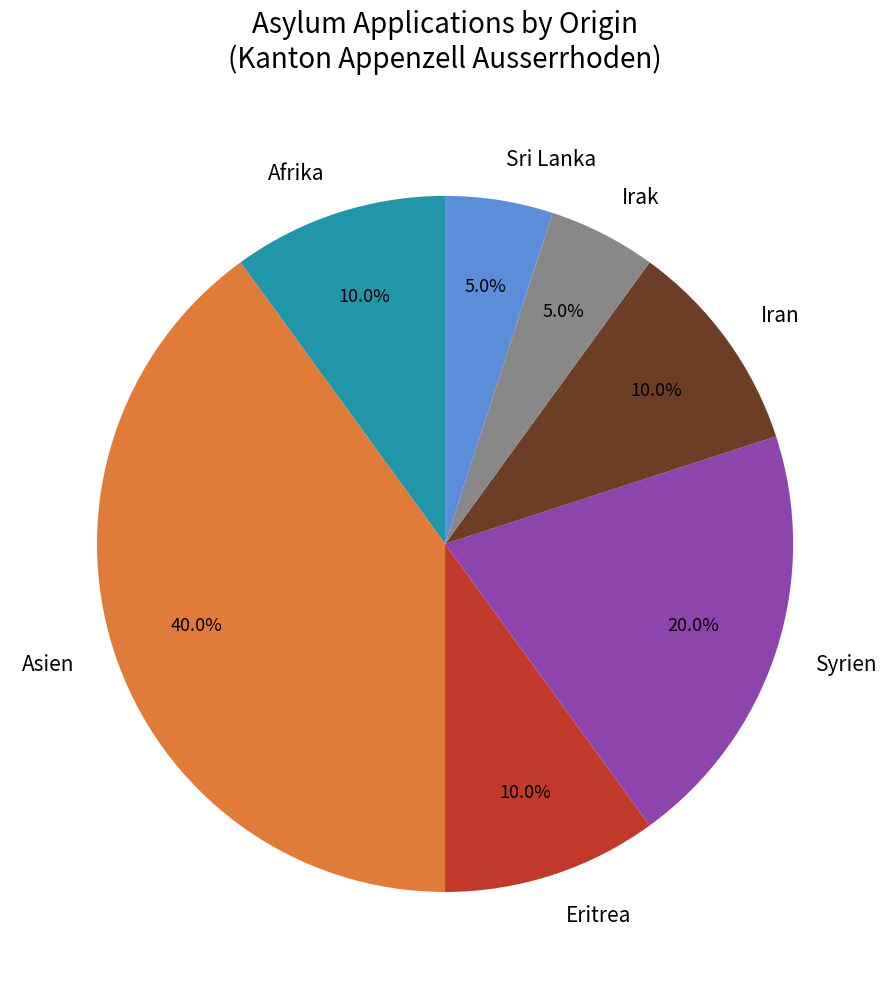

Which has a higher value, Iran or Asien?

Asien